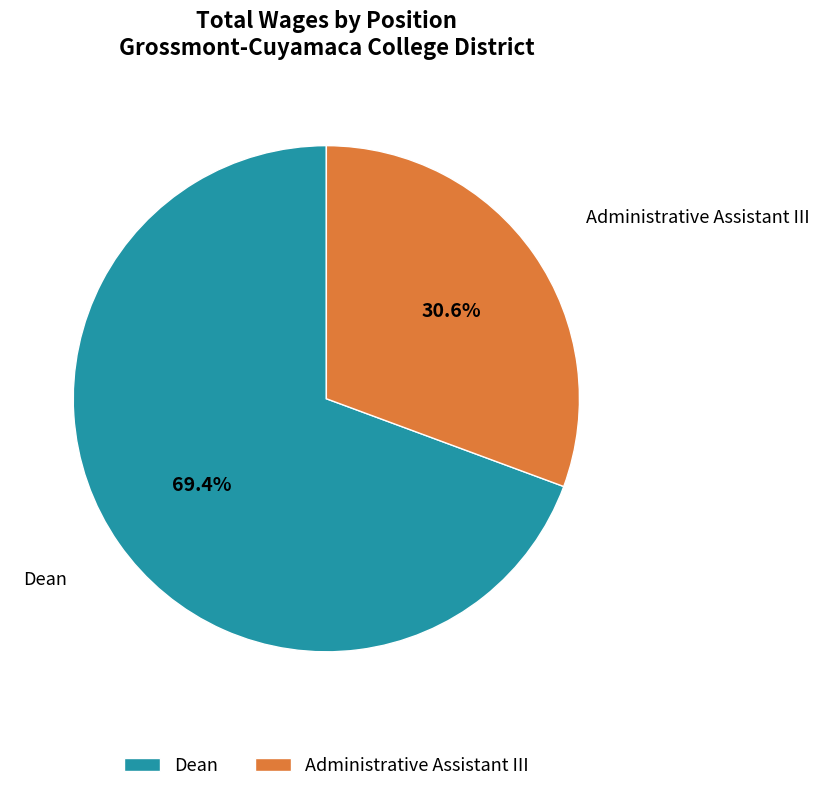

Approximately how many times larger is the value at Dean compared to Administrative Assistant III?

2.3